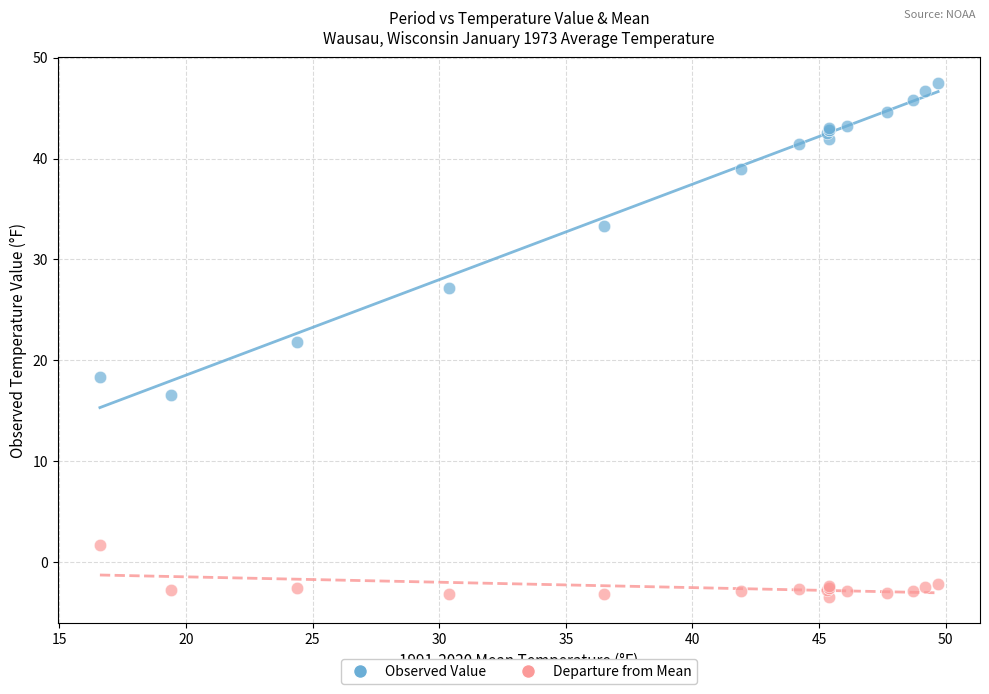

In the Observed Value series, what Y value is closest to 32?

33.3